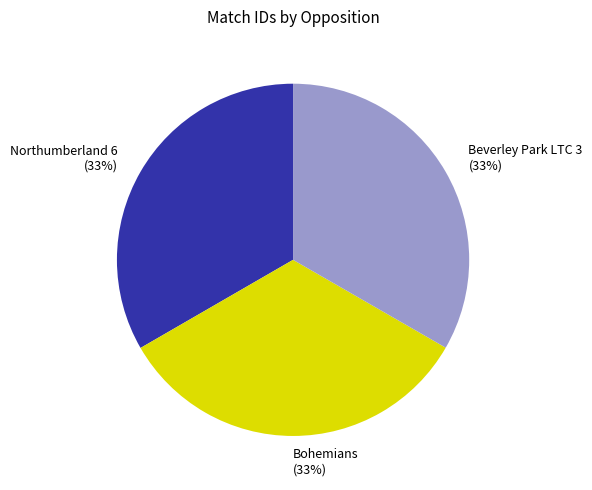

Combined, do Beverley Park LTC 3 and Northumberland 6 account for over 50%?

Yes